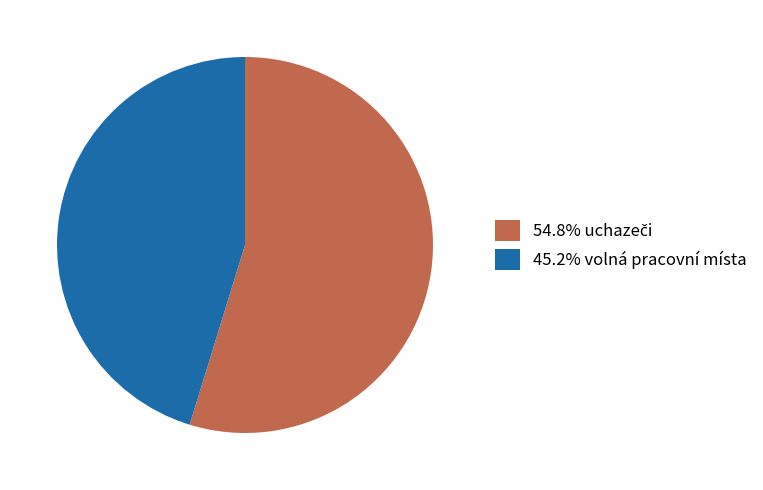

Is 45.2% volná pracovní místa the majority of the pie?

No